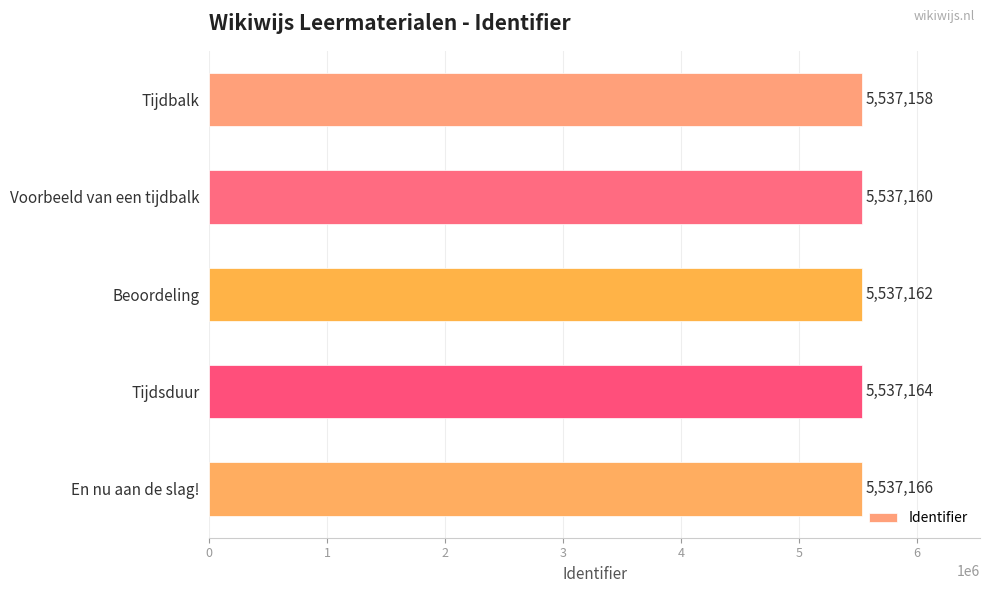

How many series are shown in this chart?

1